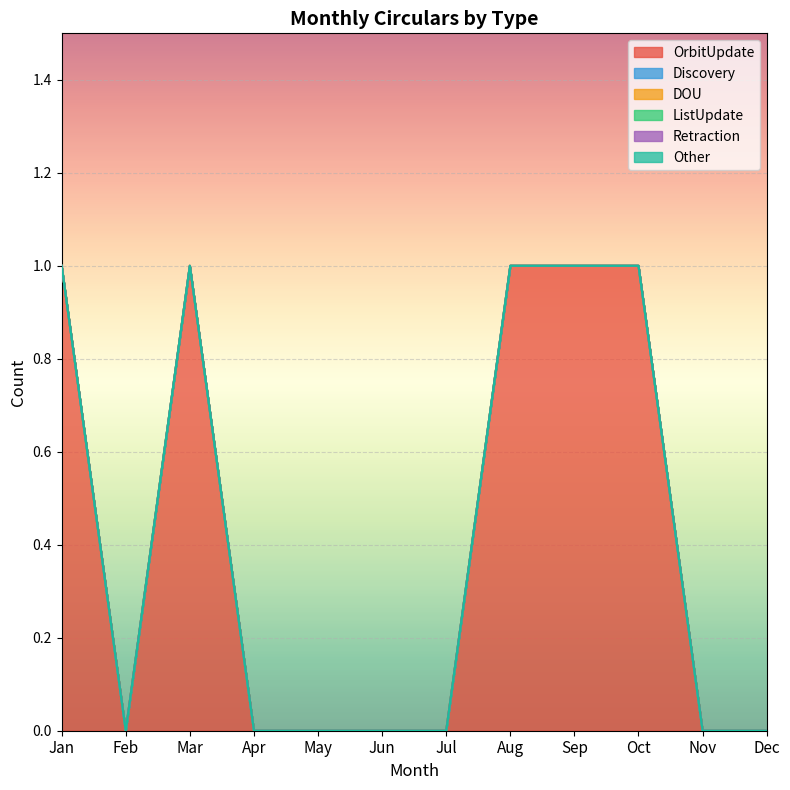

Is it true that DOU equals 0 at Sep?

True